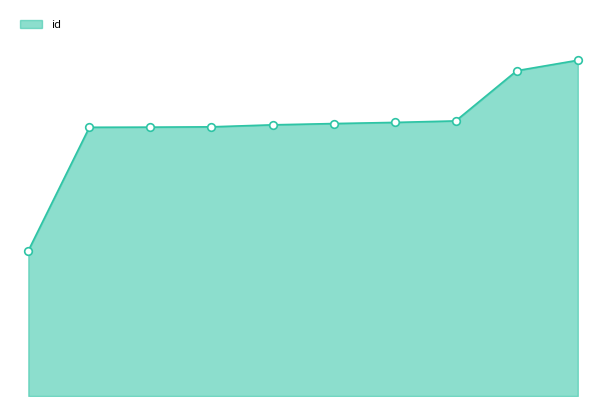

Is this an area chart (filled region under the line)?

Yes